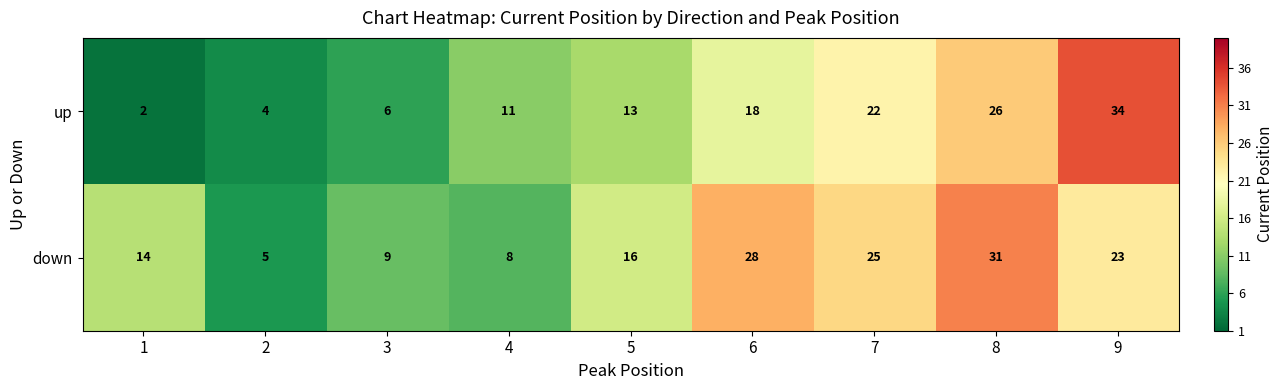

Which series has the largest total across all categories?

down